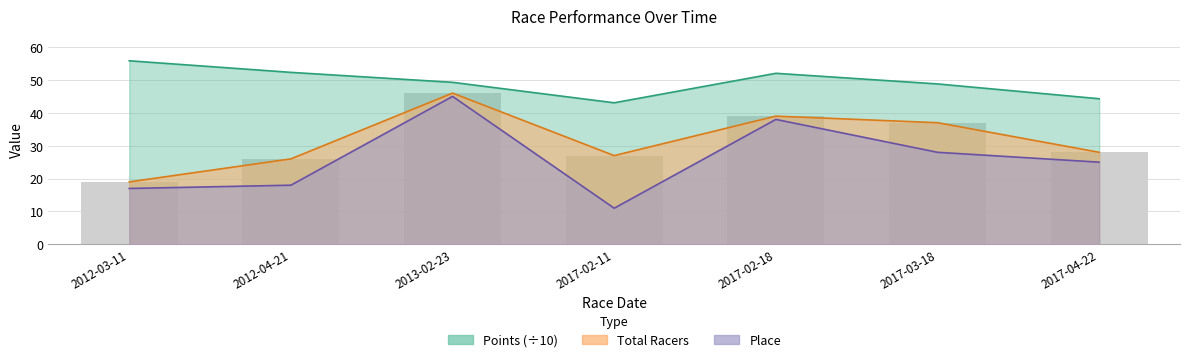

What is the label of the 1st bar from the left?

2012-03-11